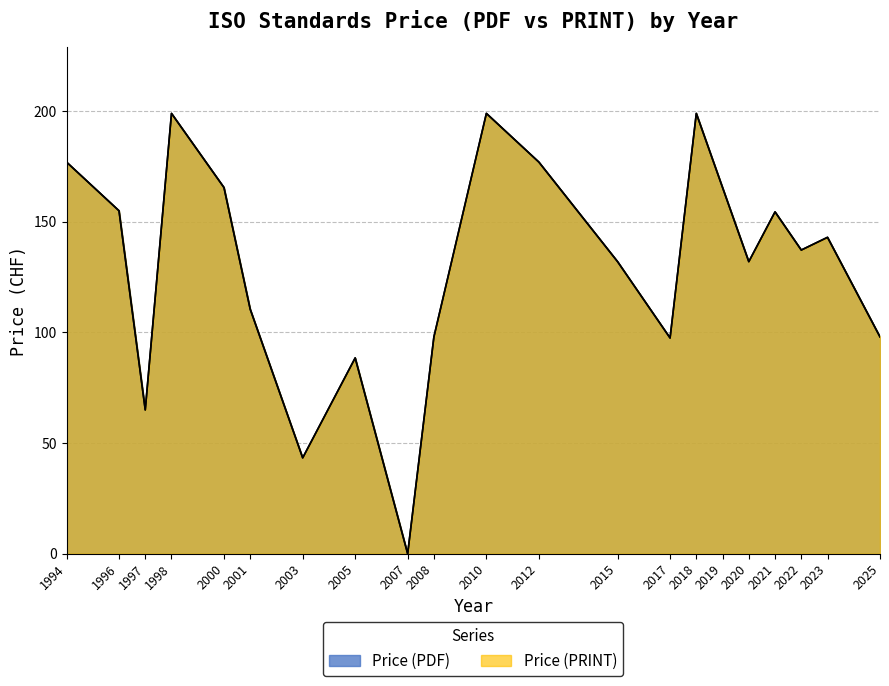

In Price (PDF), how many points are higher than both neighbors (excluding endpoints)?

6